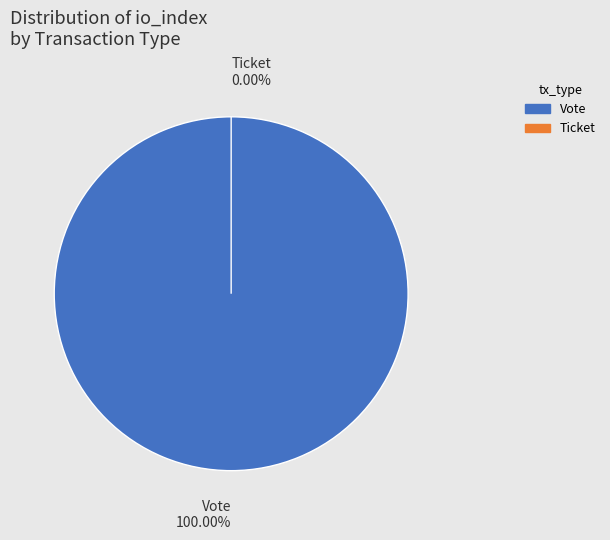

Which slice is the smallest?

Ticket